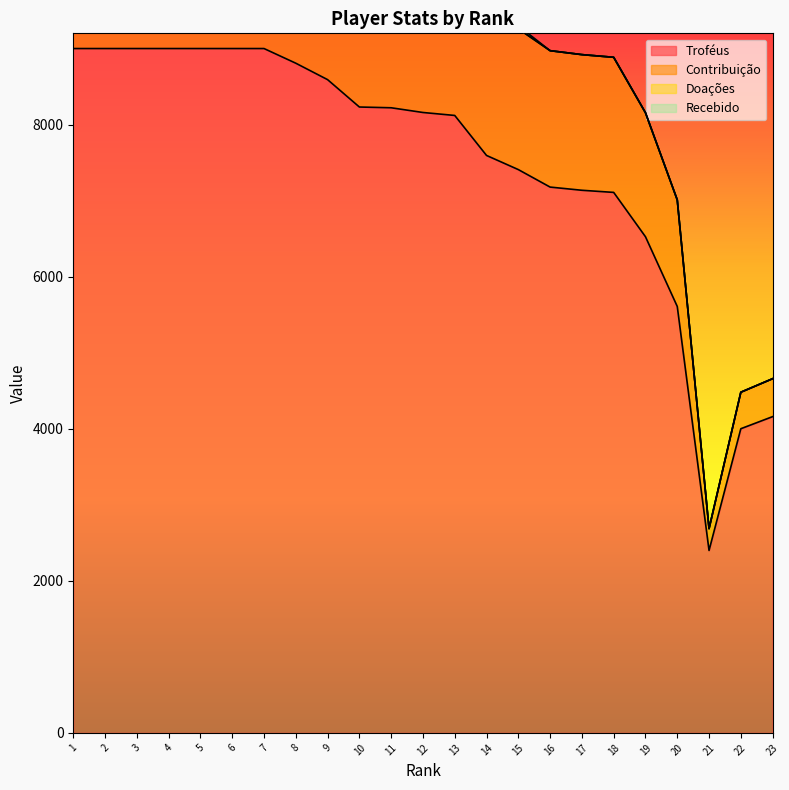

What is the average value of the Doações series?

3